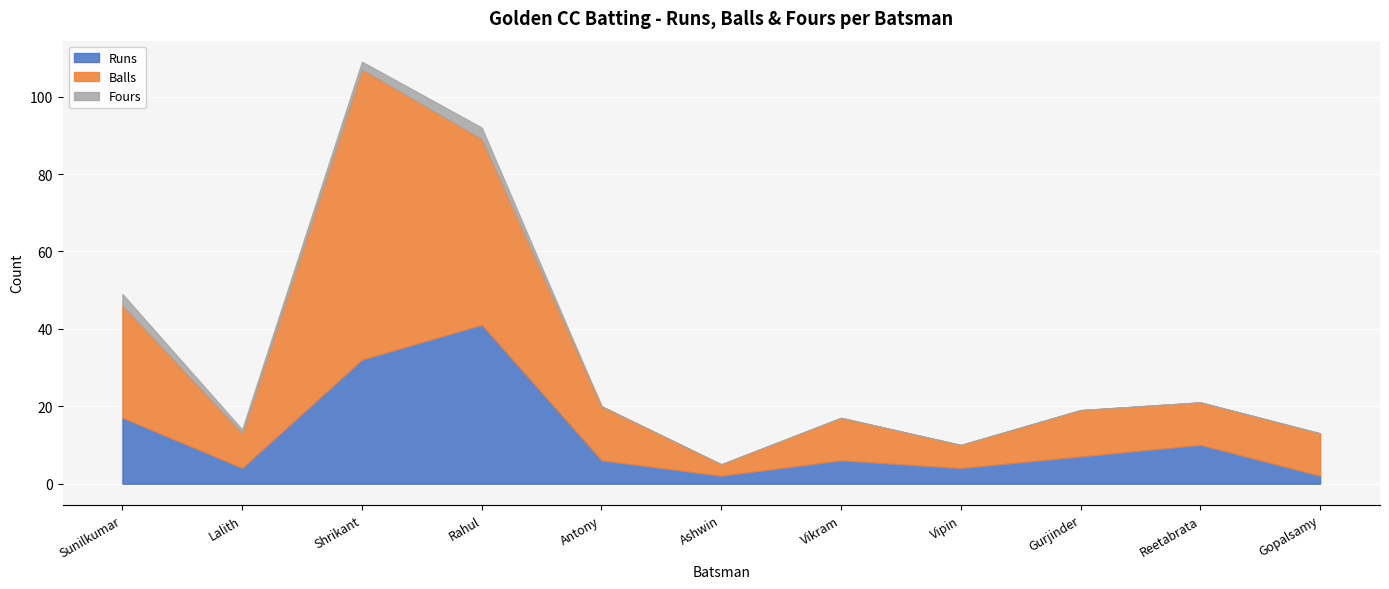

Count the number of categories in the chart.

11